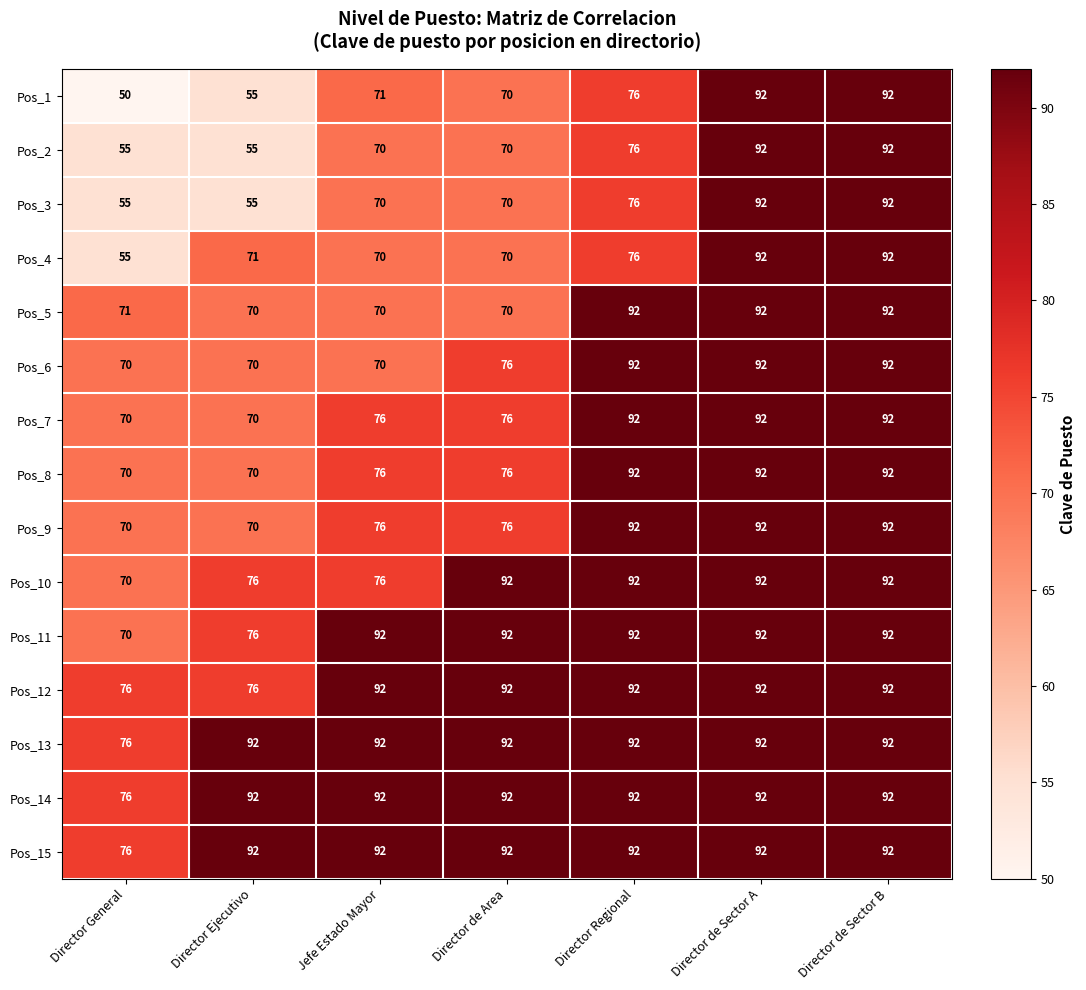

What is the maximum value for Pos_9?

92